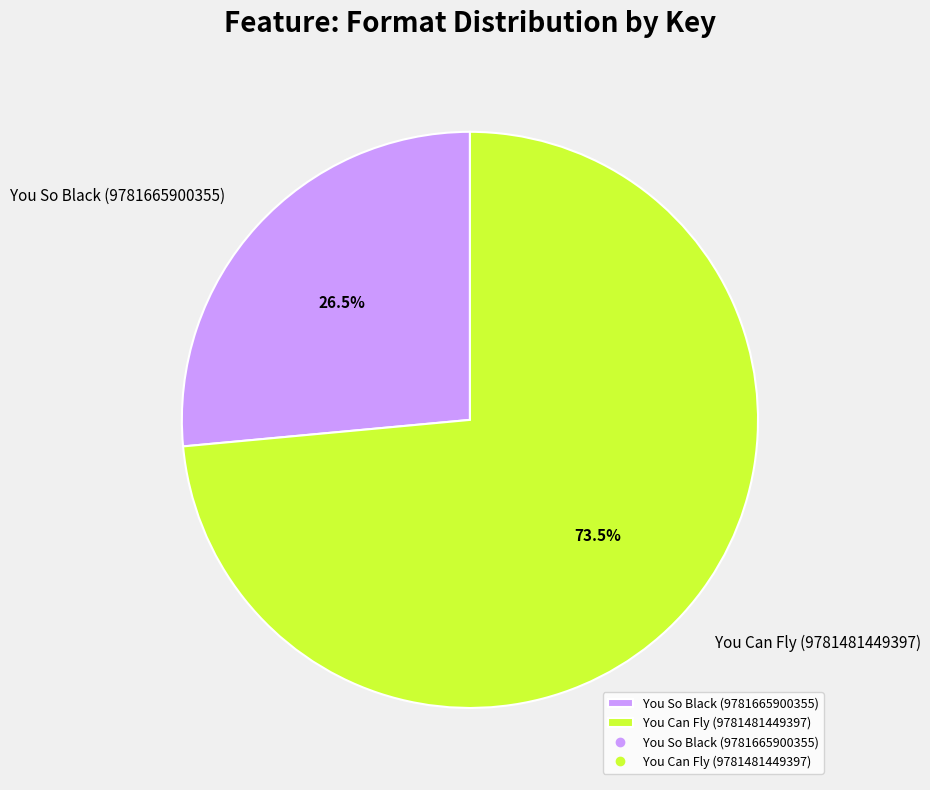

What is the largest slice in the pie chart?

You Can Fly (9781481449397)